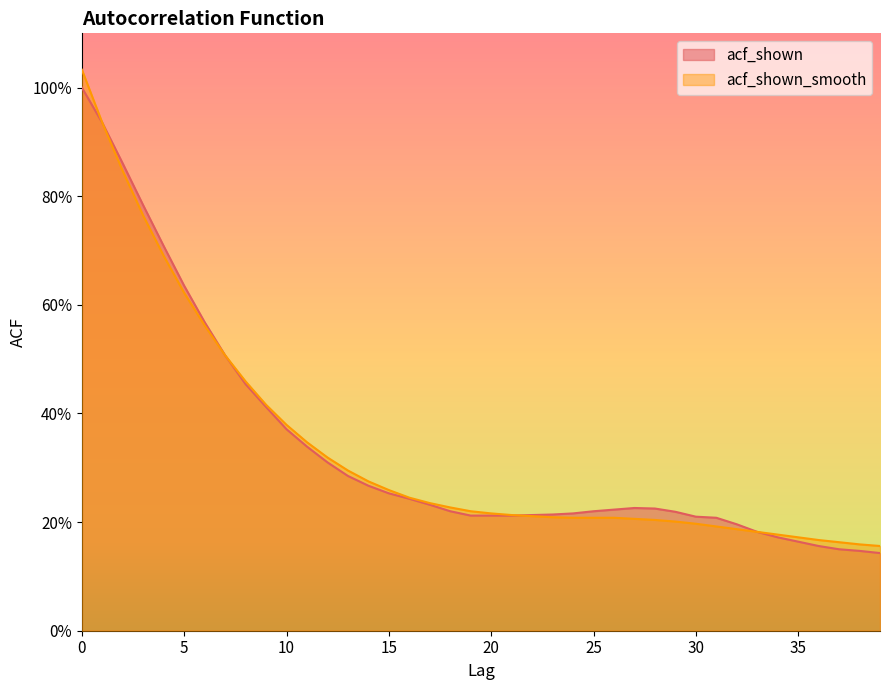

Read the acf_shown_smooth value at 16.

0.2